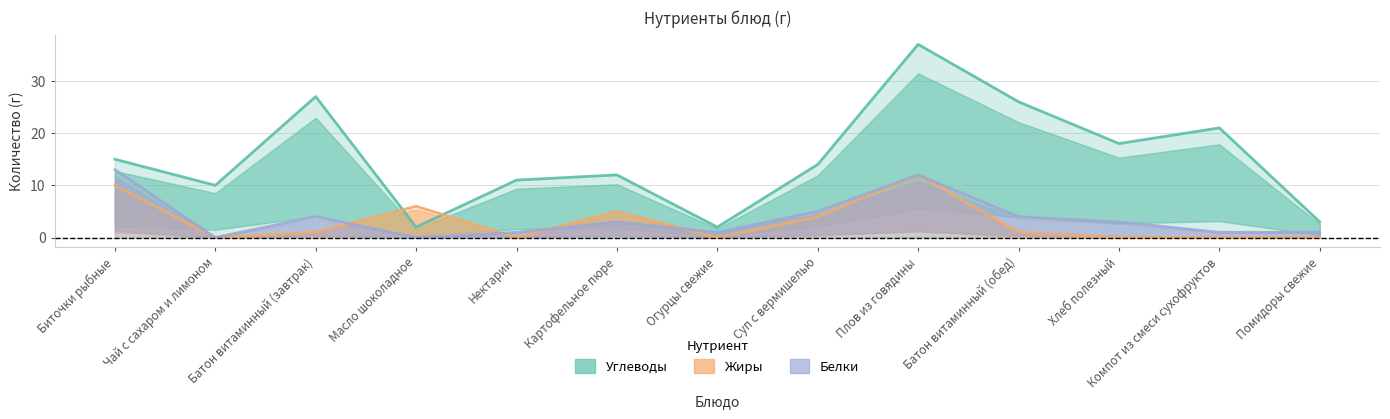

True or false: Углеводы has a value of 3 at Масло шоколадное.

False